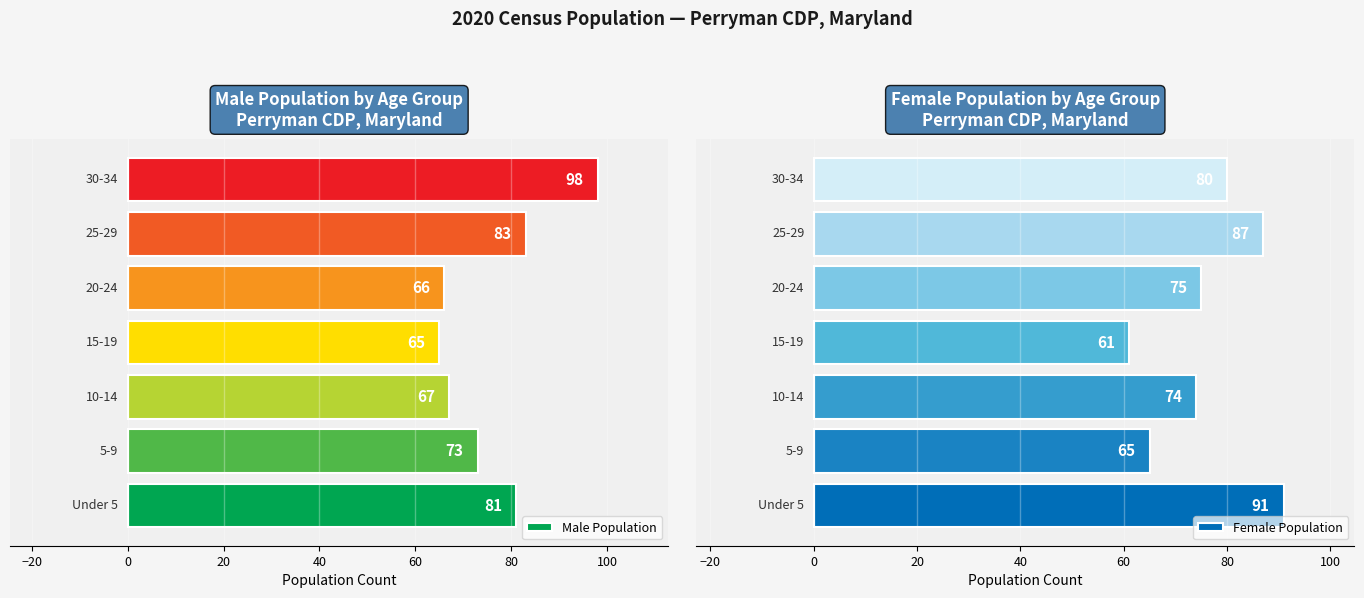

Which series has the largest total across all categories?

Male Population